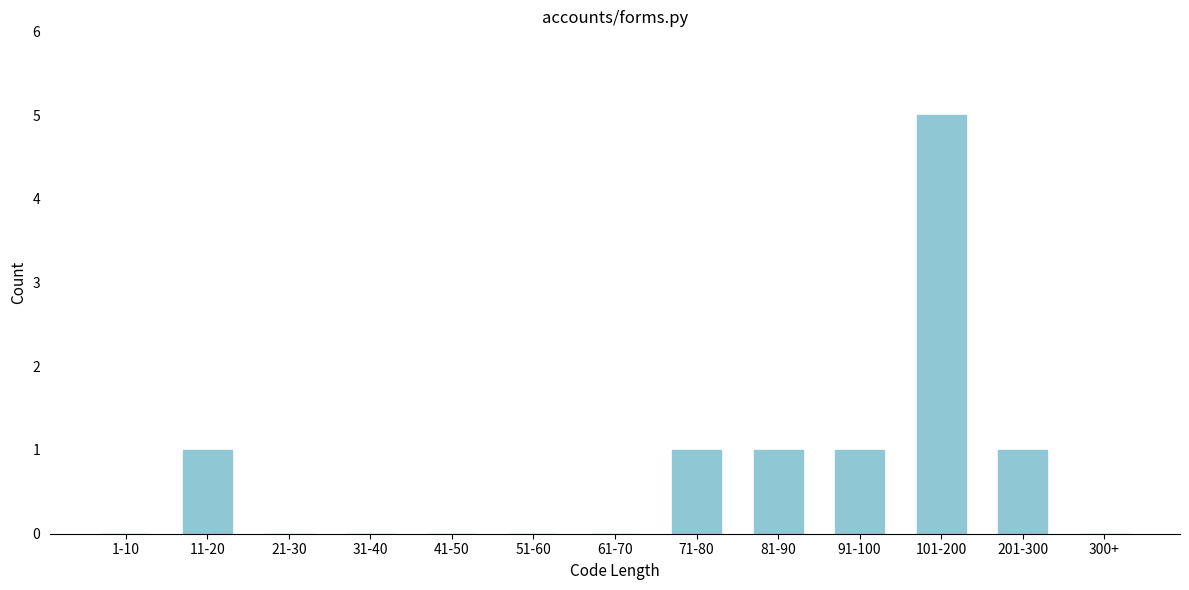

Reading left to right, transcribe all the data shown in this chart.

1-10=0	11-20=1	21-30=0	31-40=0	41-50=0	51-60=0	61-70=0	71-80=1	81-90=1	91-100=1	101-200=5	201-300=1	300+=0